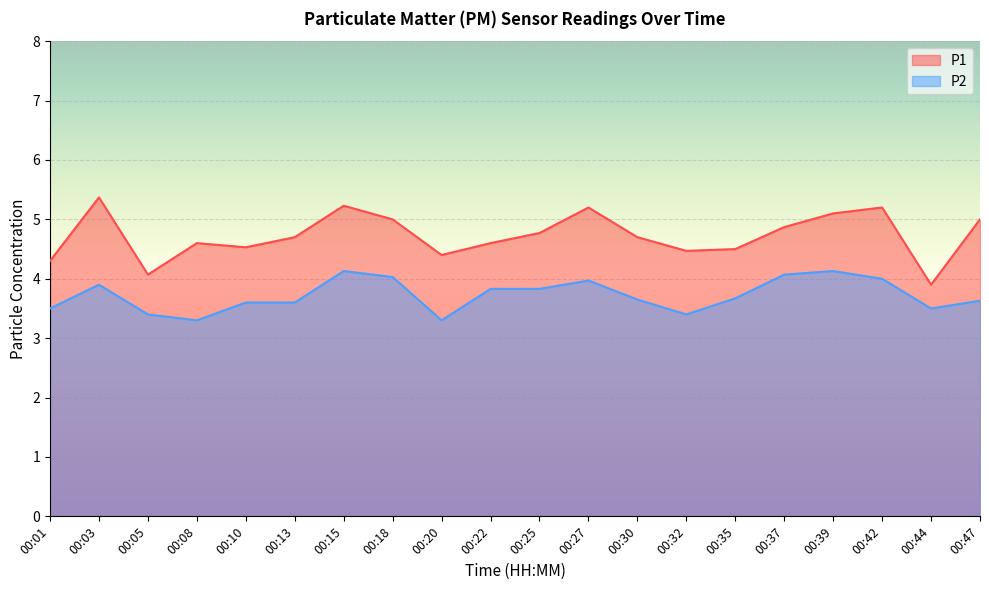

True or false: P2 has more than 1 points higher than both neighbors.

True